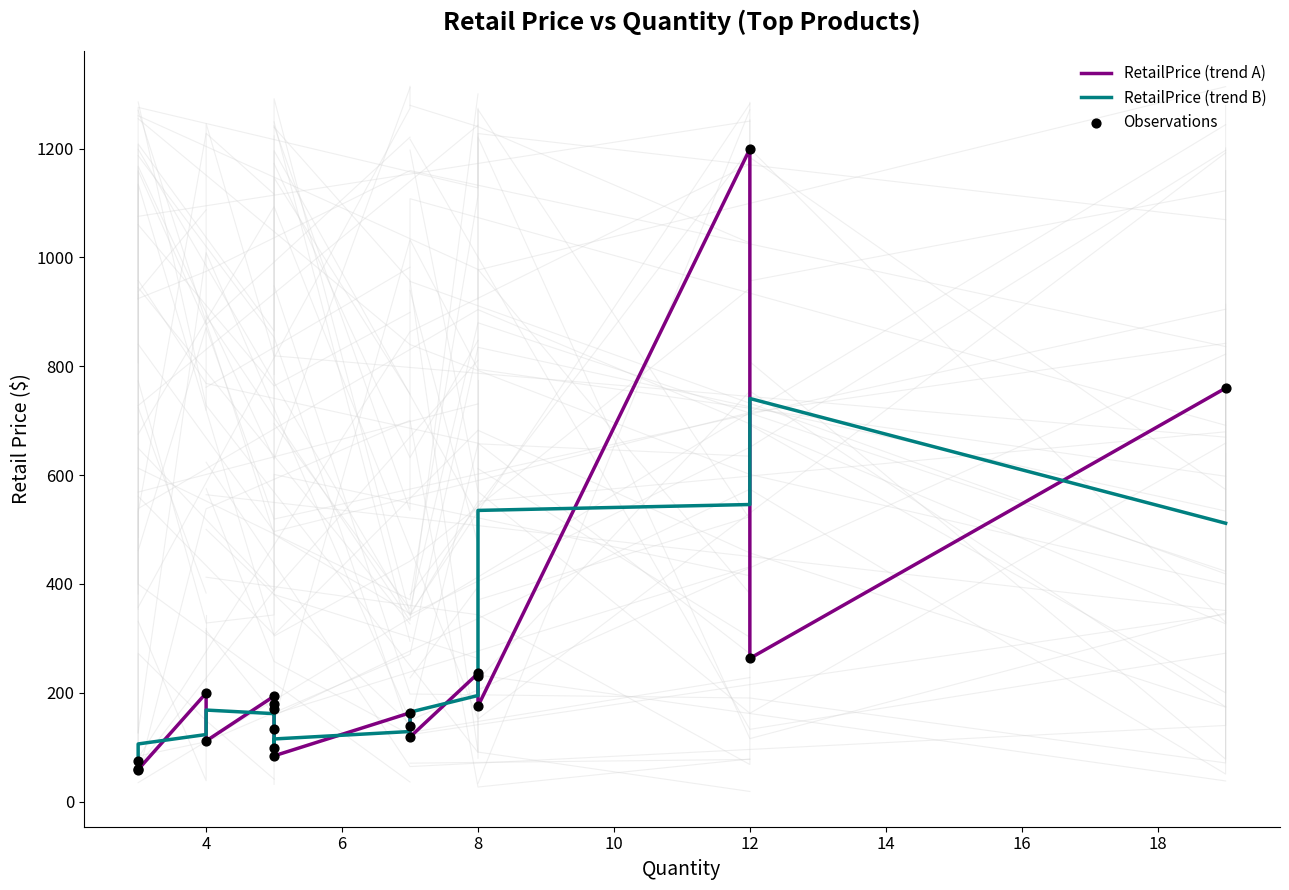

Which series contains the highest Y value?

RetailPrice (trend A)